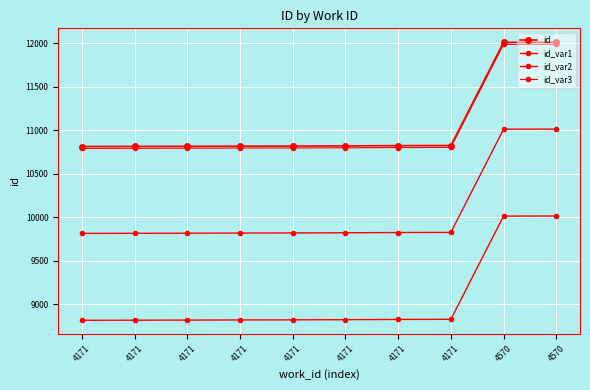

What is the spread (max minus min) of values at 4171?

2000.0